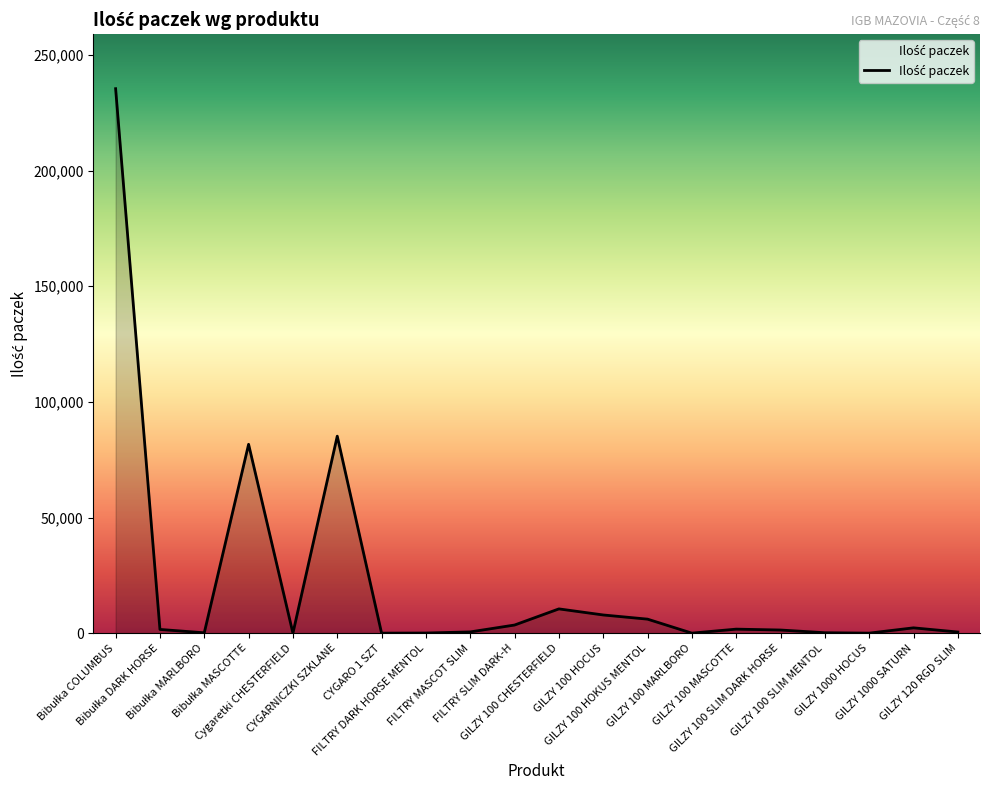

What is the maximum value shown in the chart?

235424